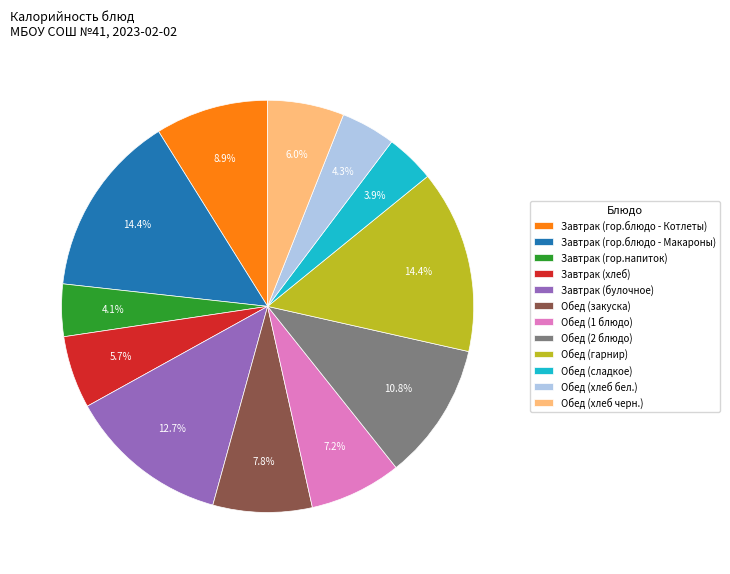

Does Завтрак (хлеб) account for over 50% of the chart?

No